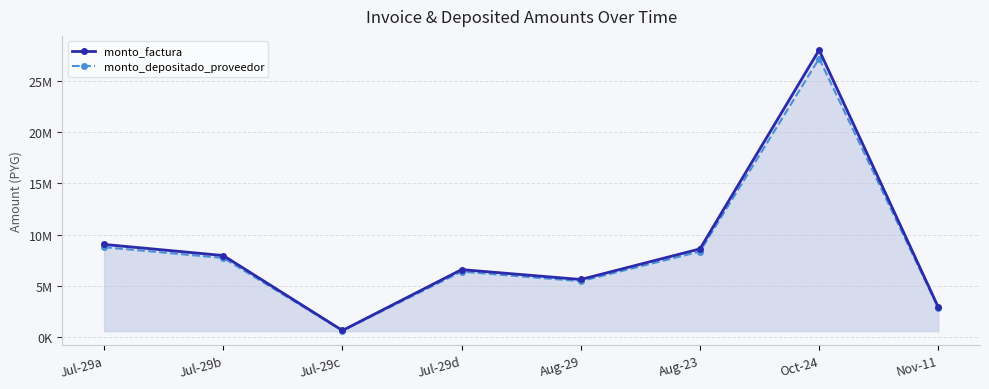

What is the label of the 2nd point from the right?

Oct-24